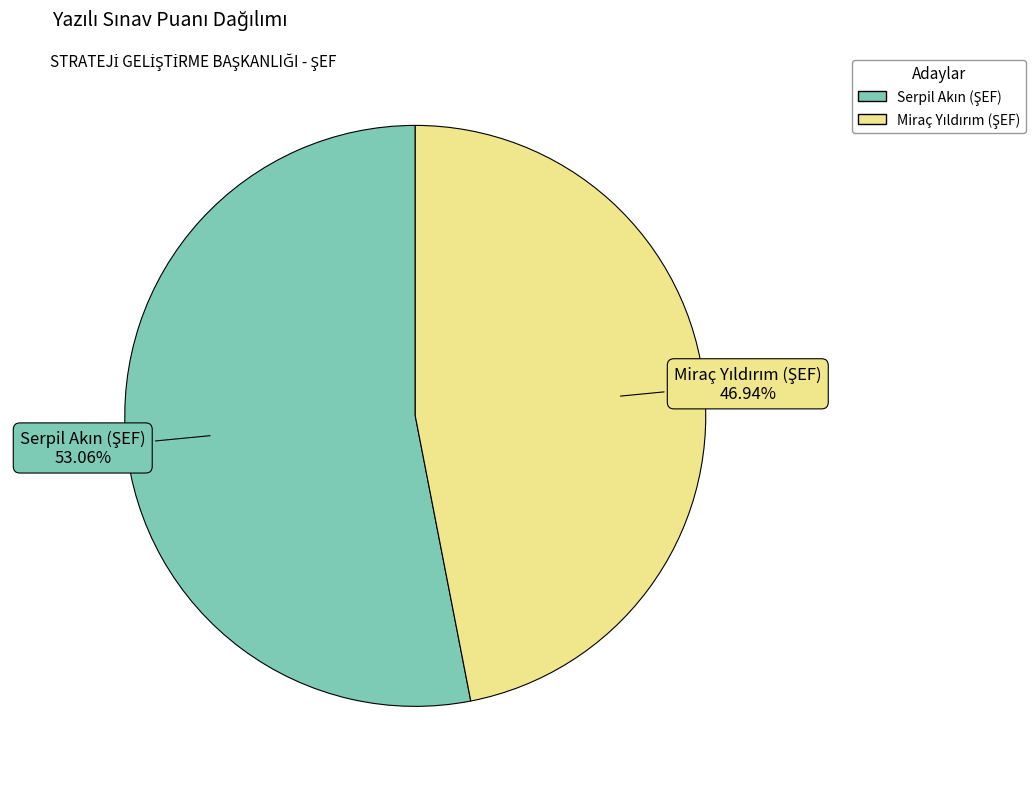

How many segments does this pie chart have?

2